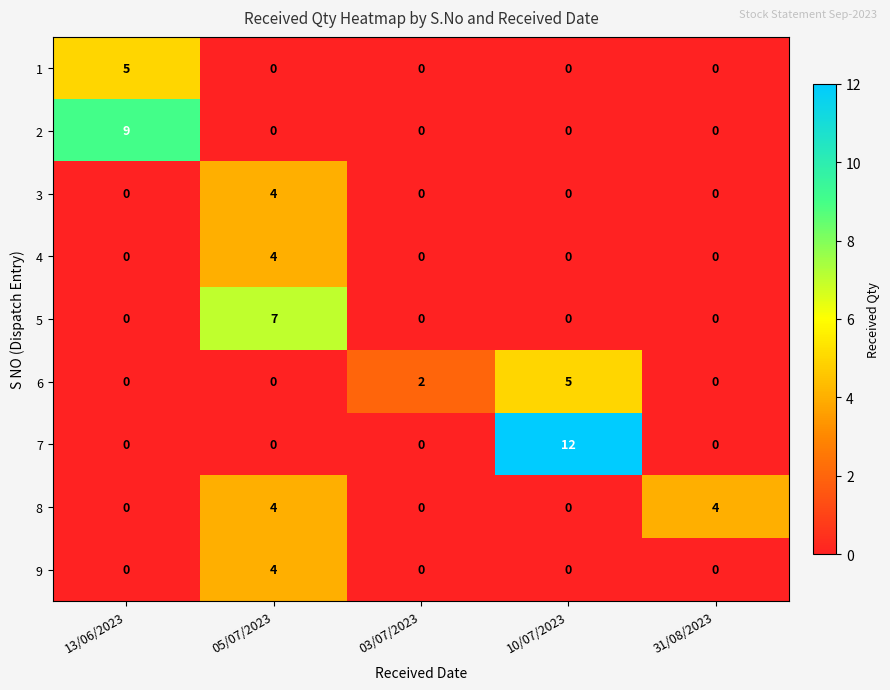

Count the number of data series in this chart.

9